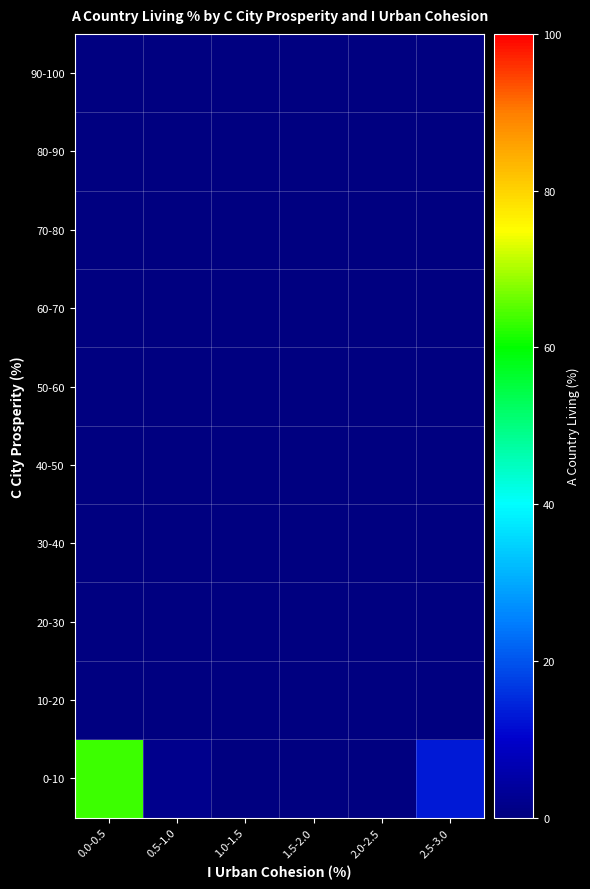

Reading left to right, transcribe all the data shown in this chart.

0-10: 0.0-0.5=63.7	0.5-1.0=1.9	1.0-1.5=0.0	1.5-2.0=0.0	2.0-2.5=0.0	2.5-3.0=13.2
10-20: 0.0-0.5=0.0	0.5-1.0=0.0	1.0-1.5=0.0	1.5-2.0=0.0	2.0-2.5=0.0	2.5-3.0=0.0
20-30: 0.0-0.5=0.0	0.5-1.0=0.0	1.0-1.5=0.0	1.5-2.0=0.0	2.0-2.5=0.0	2.5-3.0=0.0
30-40: 0.0-0.5=0.0	0.5-1.0=0.0	1.0-1.5=0.0	1.5-2.0=0.0	2.0-2.5=0.0	2.5-3.0=0.0
40-50: 0.0-0.5=0.0	0.5-1.0=0.0	1.0-1.5=0.0	1.5-2.0=0.0	2.0-2.5=0.0	2.5-3.0=0.0
50-60: 0.0-0.5=0.0	0.5-1.0=0.0	1.0-1.5=0.0	1.5-2.0=0.0	2.0-2.5=0.0	2.5-3.0=0.0
60-70: 0.0-0.5=0.0	0.5-1.0=0.0	1.0-1.5=0.0	1.5-2.0=0.0	2.0-2.5=0.0	2.5-3.0=0.0
70-80: 0.0-0.5=0.0	0.5-1.0=0.0	1.0-1.5=0.0	1.5-2.0=0.0	2.0-2.5=0.0	2.5-3.0=0.0
80-90: 0.0-0.5=0.0	0.5-1.0=0.0	1.0-1.5=0.0	1.5-2.0=0.0	2.0-2.5=0.0	2.5-3.0=0.0
90-100: 0.0-0.5=0.0	0.5-1.0=0.0	1.0-1.5=0.0	1.5-2.0=0.0	2.0-2.5=0.0	2.5-3.0=0.0